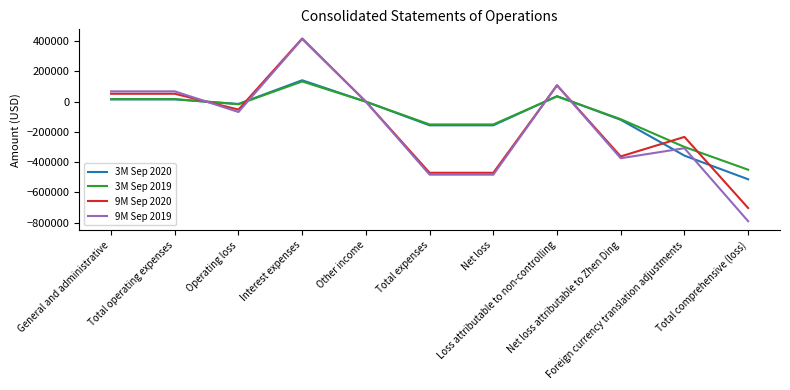

Which series has the widest spread of values?

9M Sep 2019